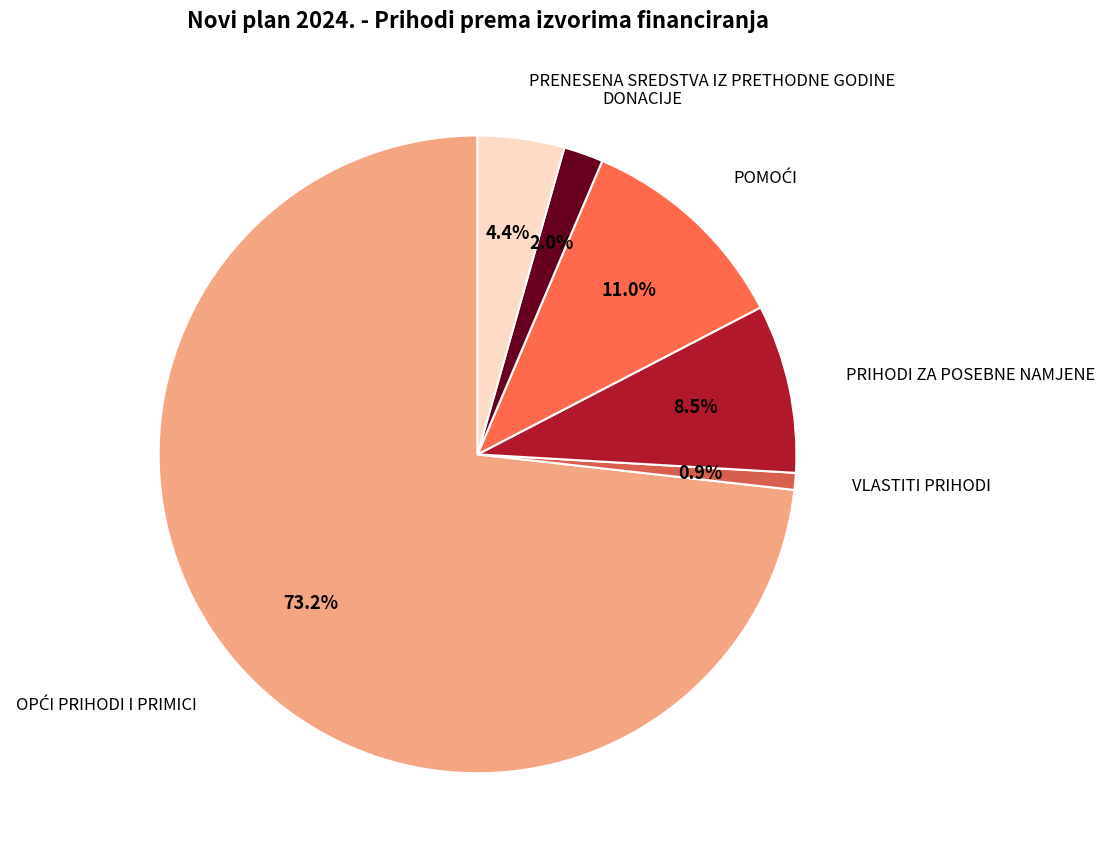

Is there a majority slice in this chart?

Yes